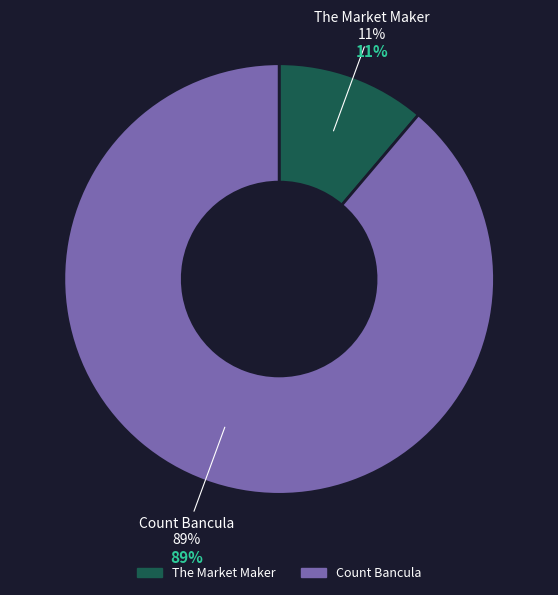

Count the number of slices in the pie.

2